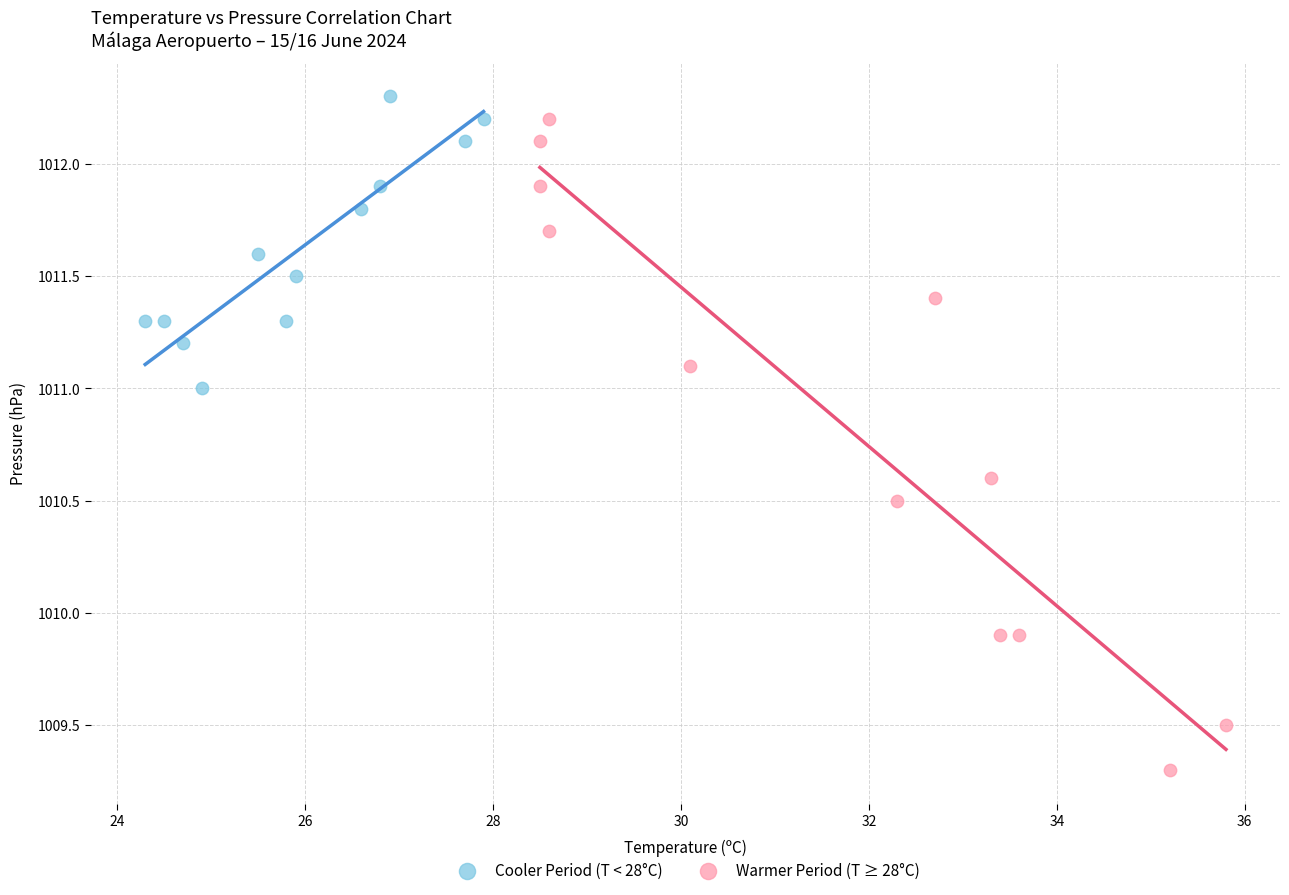

Which series has the largest Y range (max minus min)?

Warmer Period (T ≥ 28°C)